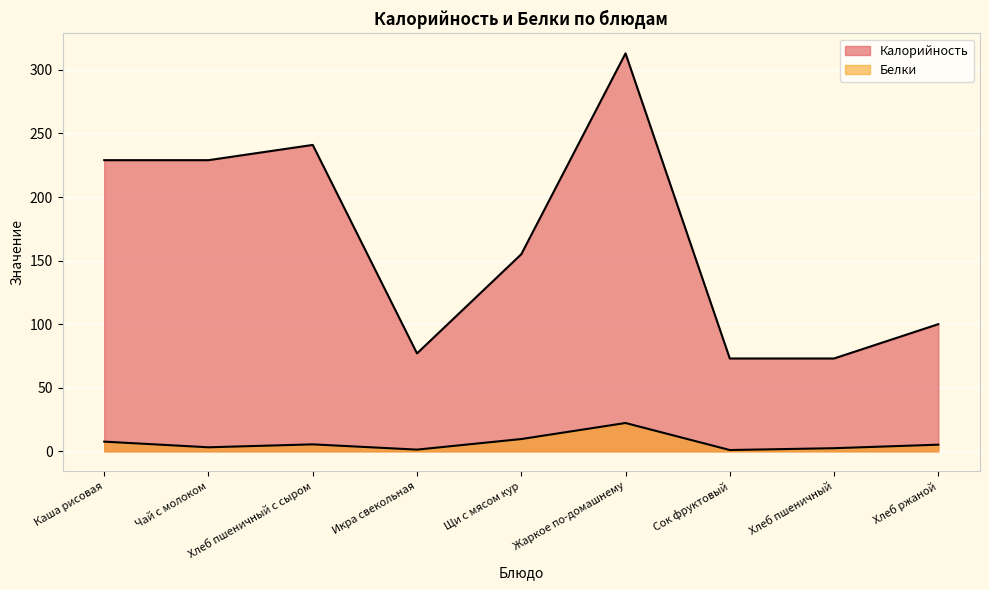

True or false: Белки and Калорийность cross at least once.

False